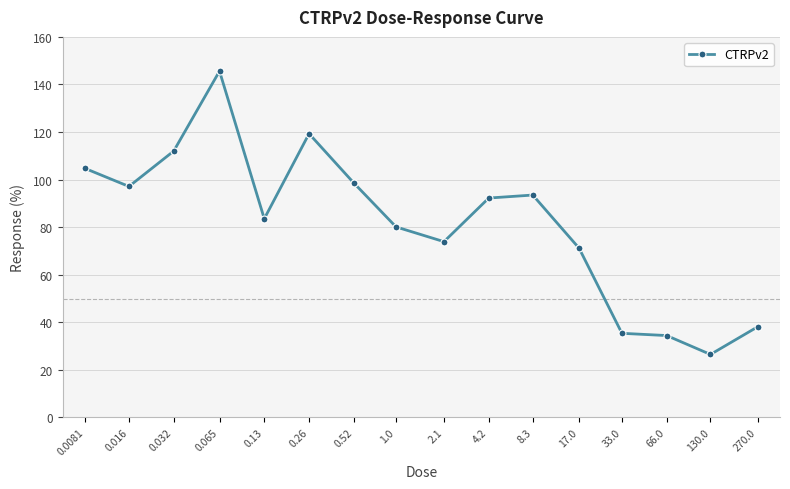

What is the greatest value displayed?

145.6